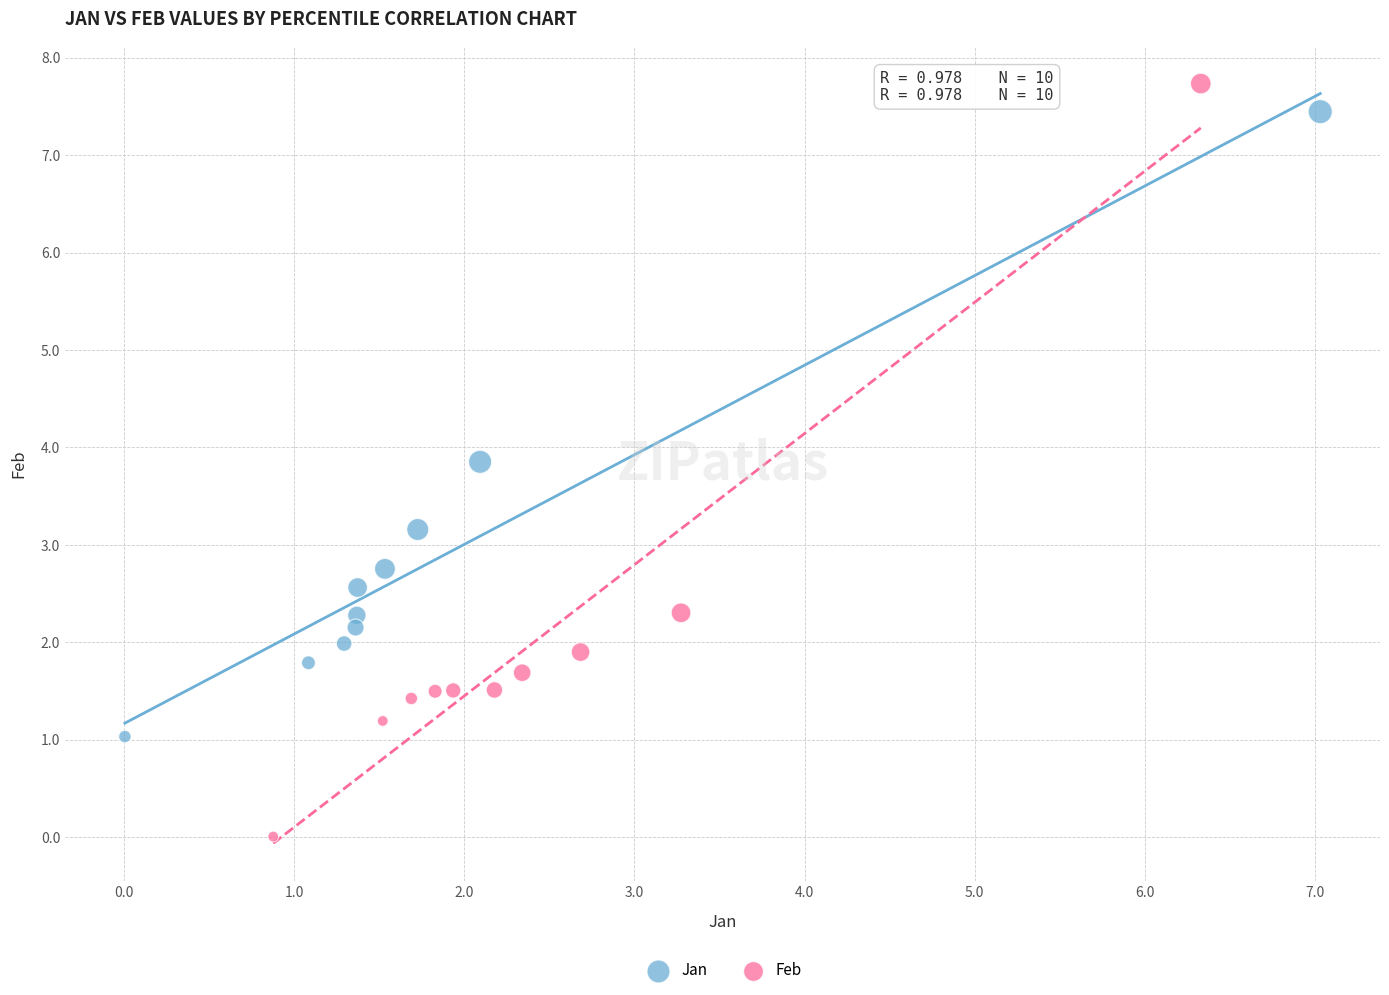

Which series reaches the maximum Y coordinate?

Feb